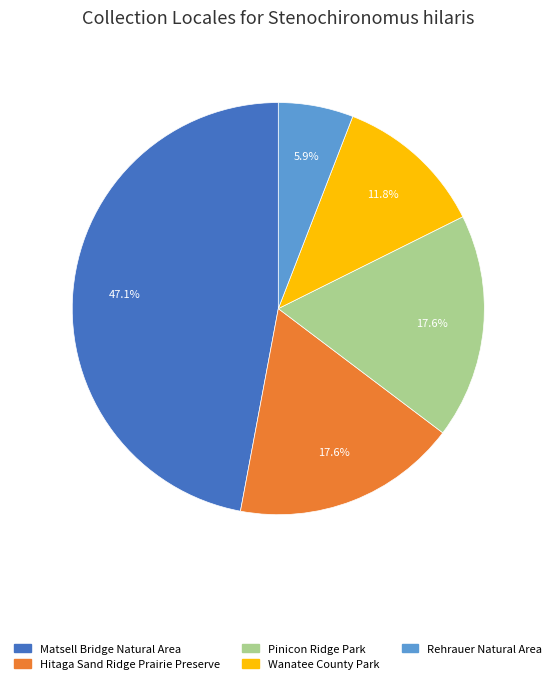

How many slices are in this pie chart?

5